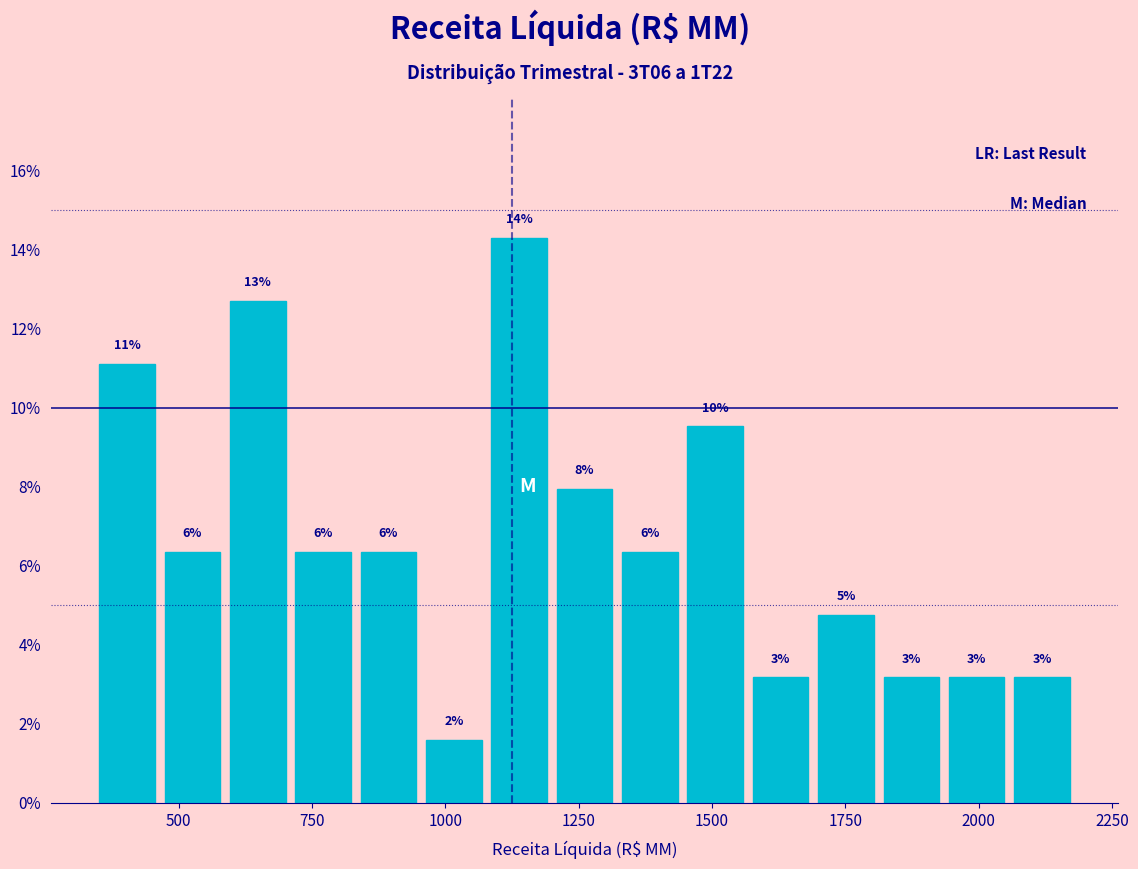

Read against the x-axis, roughly where is the centre of the tallest bar?

1150